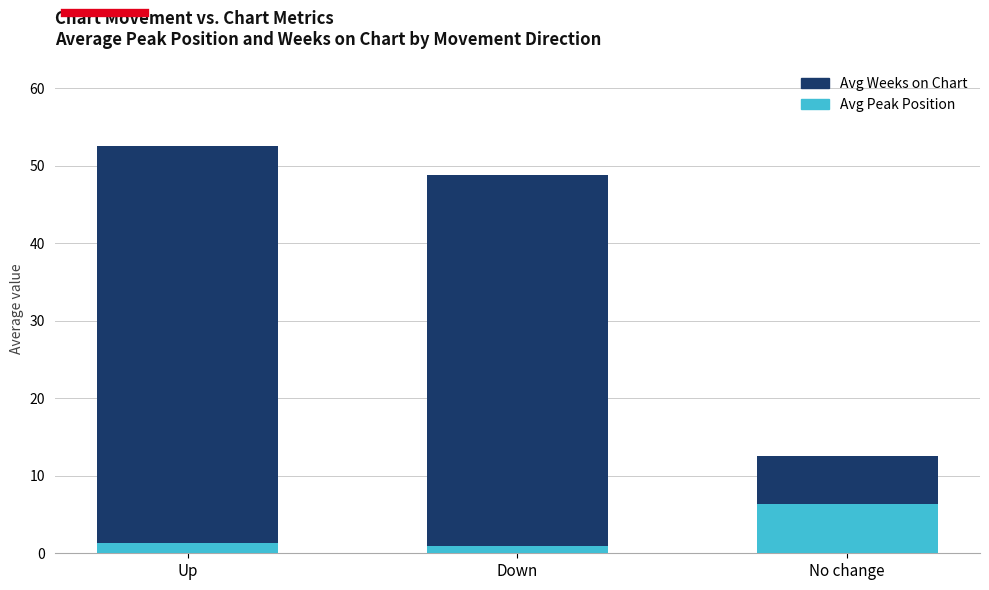

What is the maximum value for Avg Peak Position?

6.4